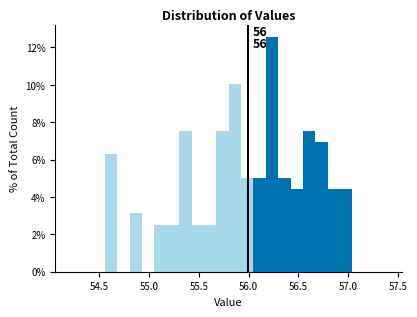

Around what value on the x-axis is the tallest bar? Give the approximate position of its centre, as read against the axis.

56.25